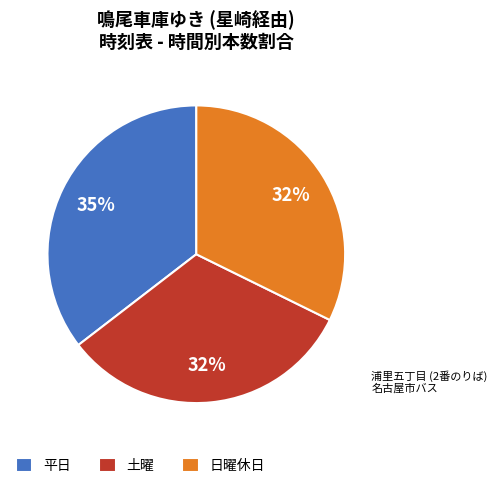

To the nearest percent, what is the difference between the largest and smallest slice percentages?

3%